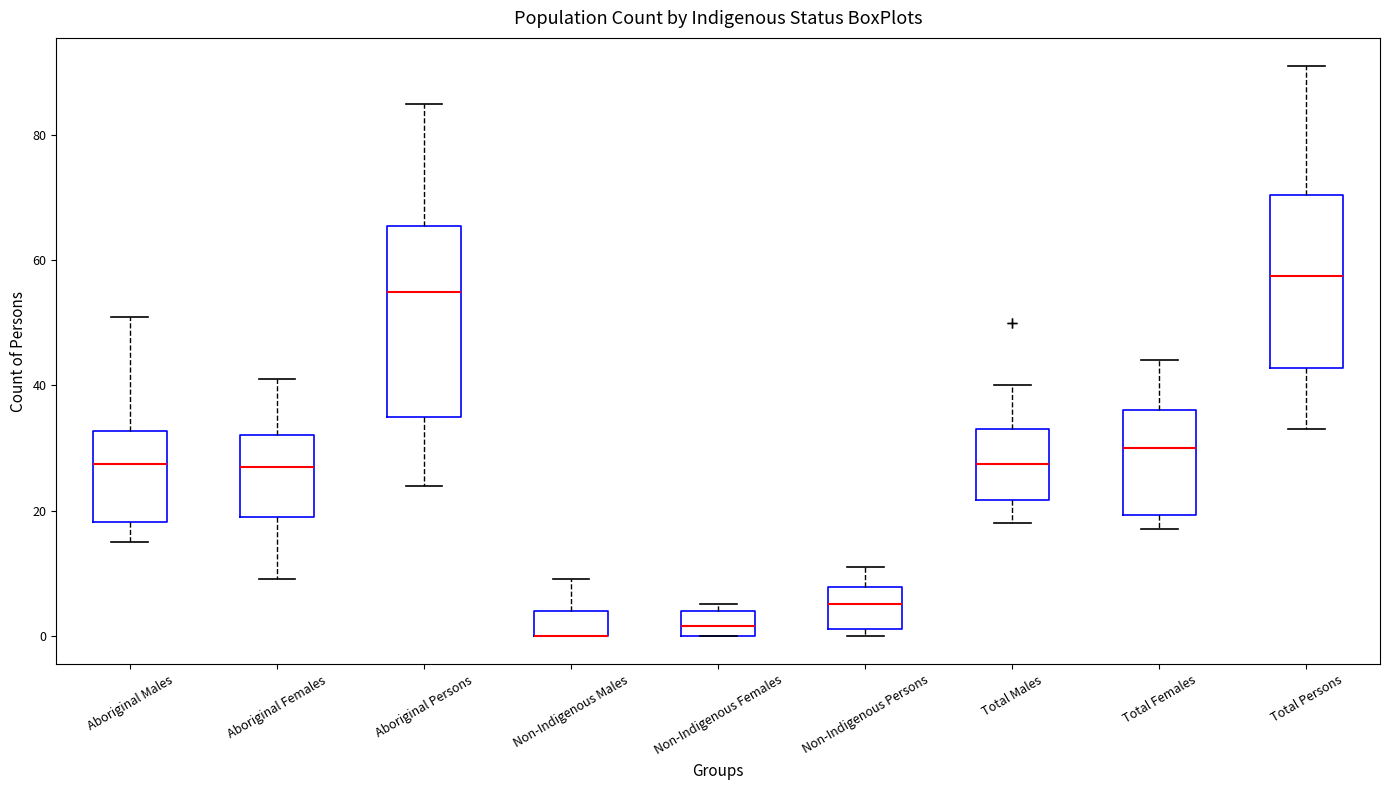

Which box is the tallest, from its lower edge to its upper edge?

Aboriginal Persons